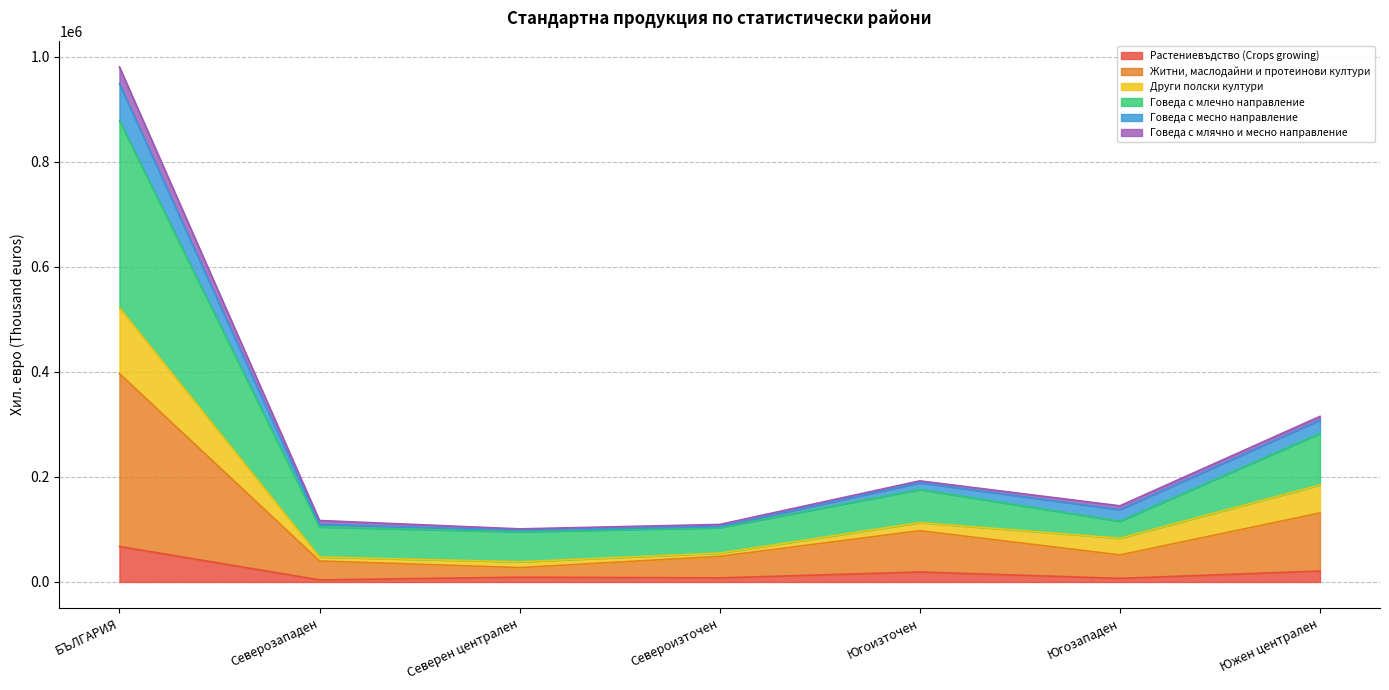

Does the chart display data point markers on the line(s)?

No